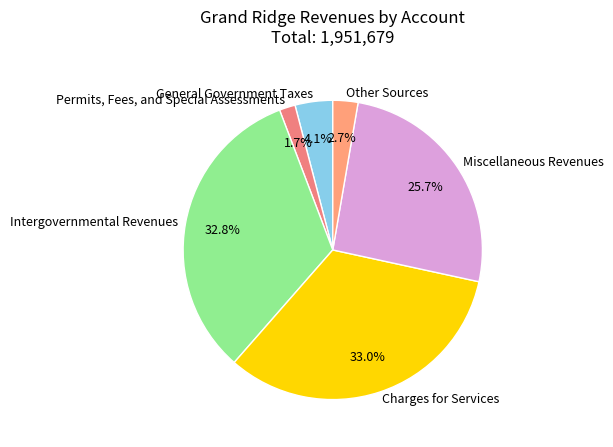

To the nearest percent, what percentage of the pie is Permits, Fees, and Special Assessments?

2%